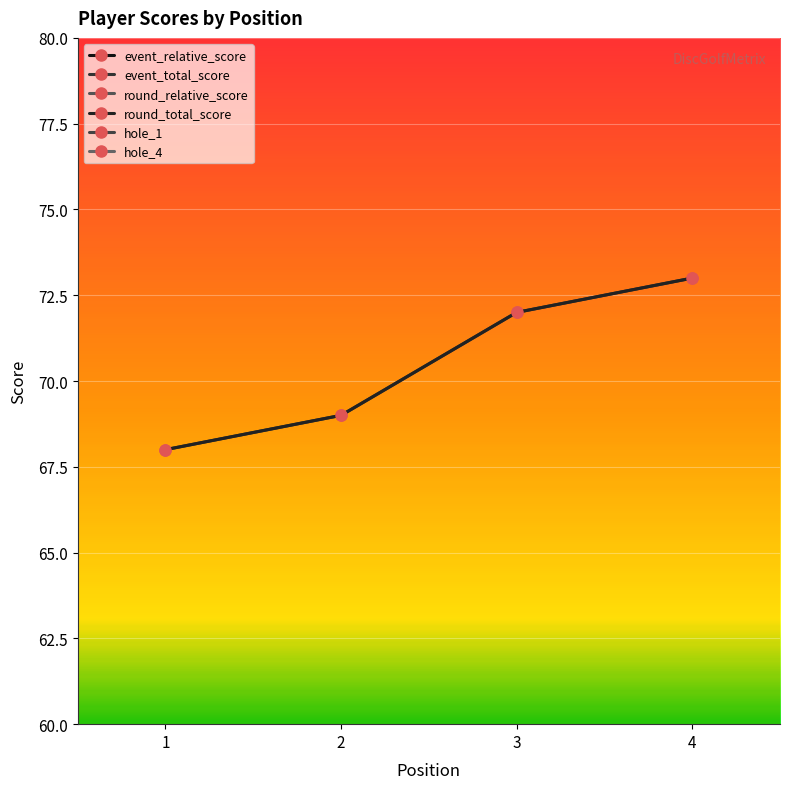

What is the total value across all series at 3?

177